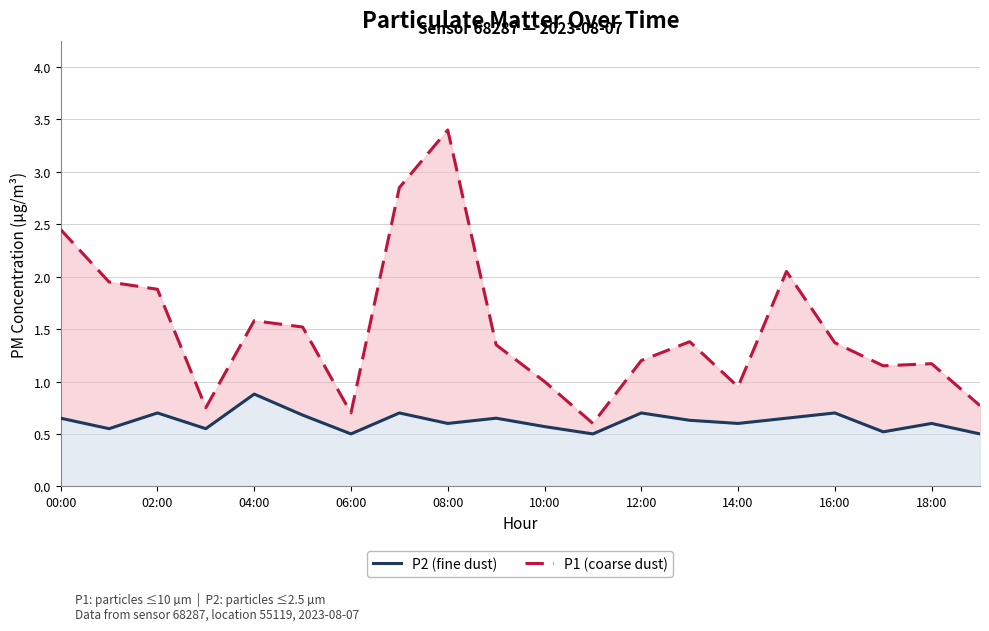

What is the total value across all series at 11?

1.1